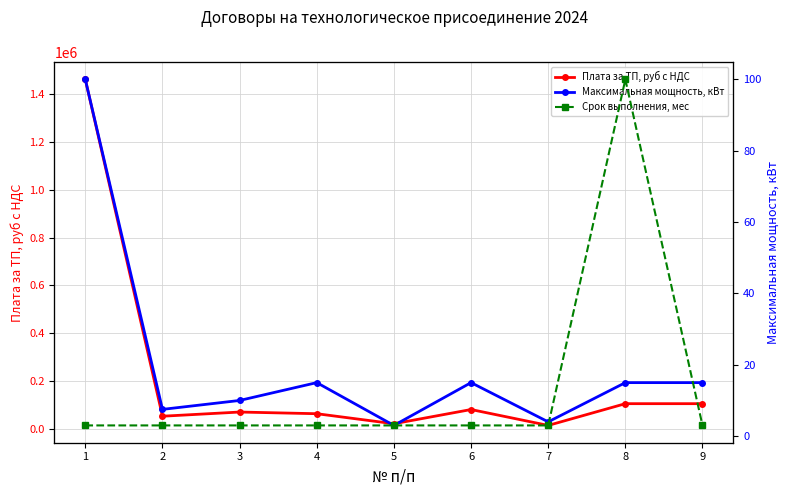

Rank the series by their maximum value, from lowest to highest.

Срок выполнения, мес, Максимальная мощность, кВт, Плата за ТП, руб с НДС